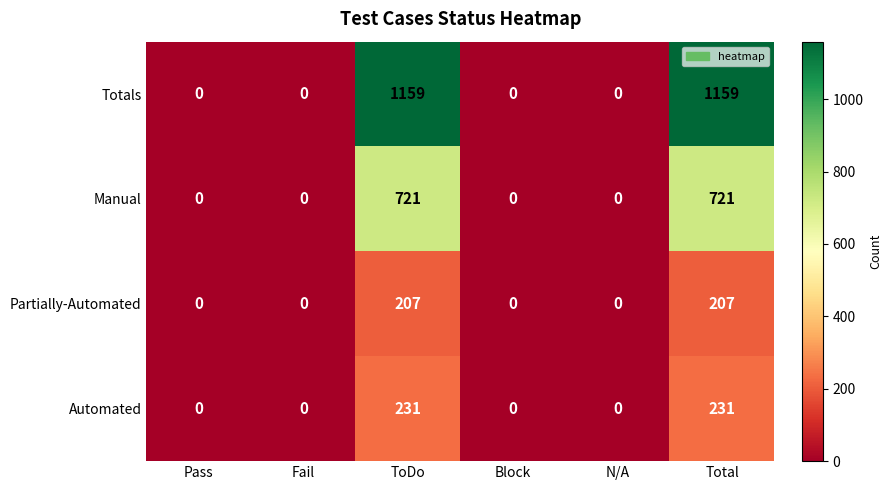

What is the spread (max minus min) of values at Total?

952